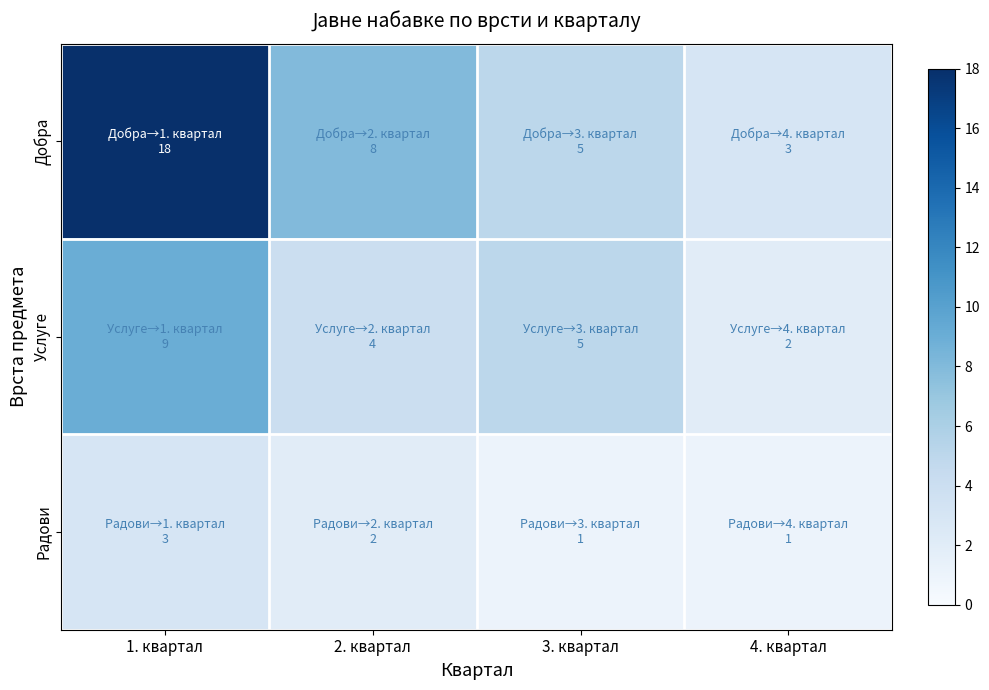

At 2. квартал, list the series in order from largest to smallest.

Добра, Услуге, Радови